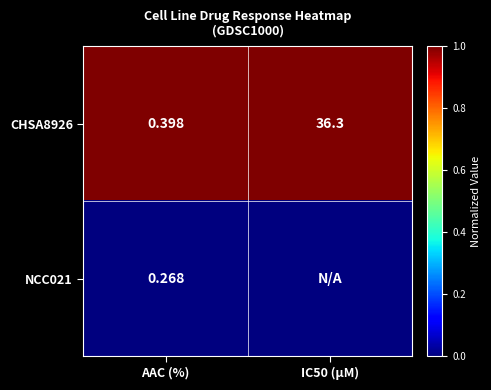

What is the difference between the highest and lowest values at AAC (%)?

0.1